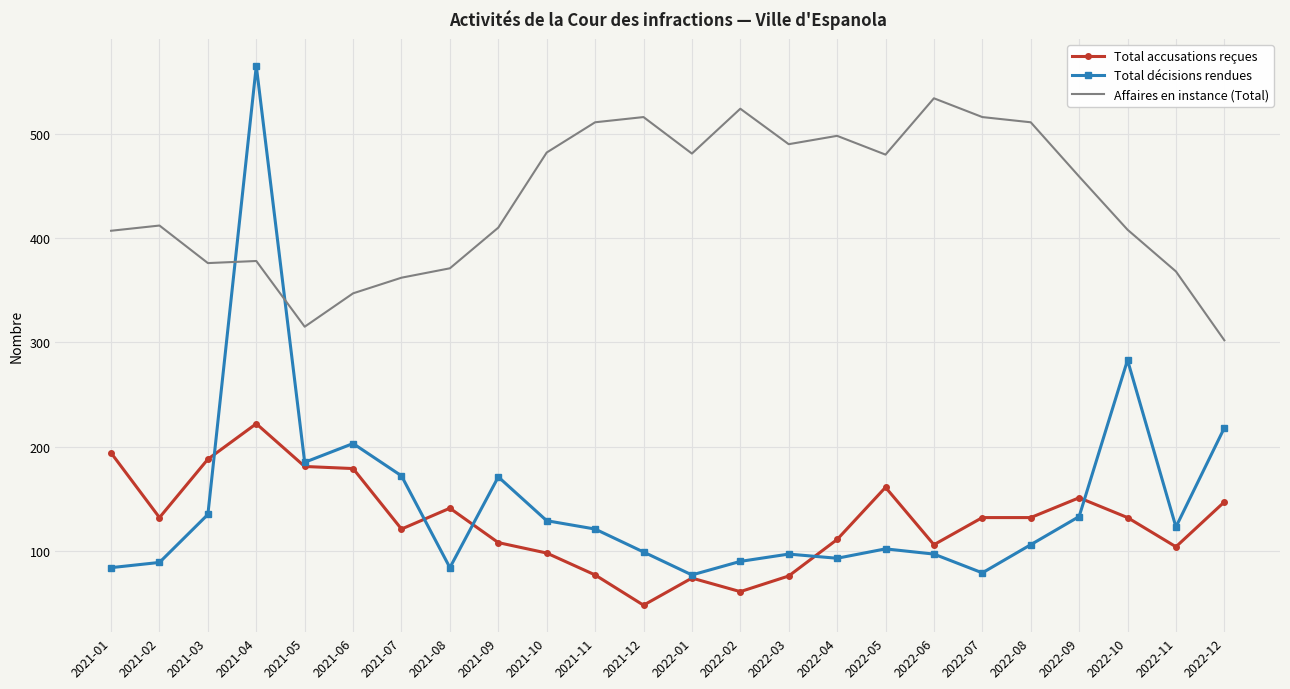

What position from the right is 2022-01?

12